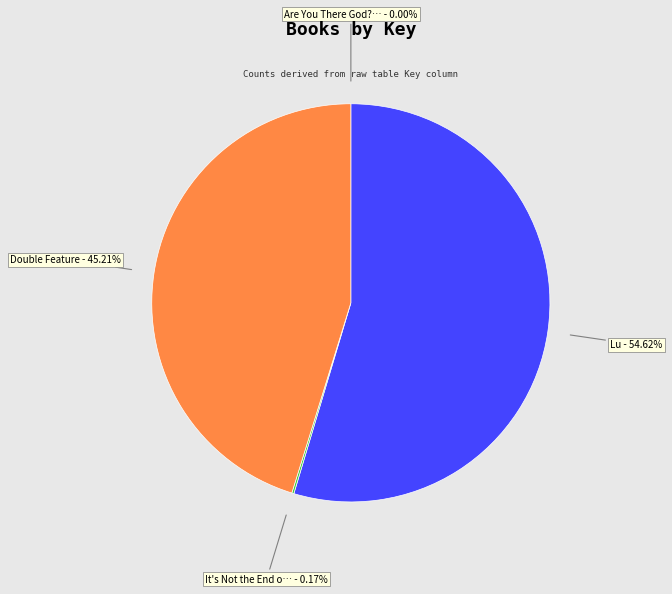

Is there a majority slice in this chart?

Yes